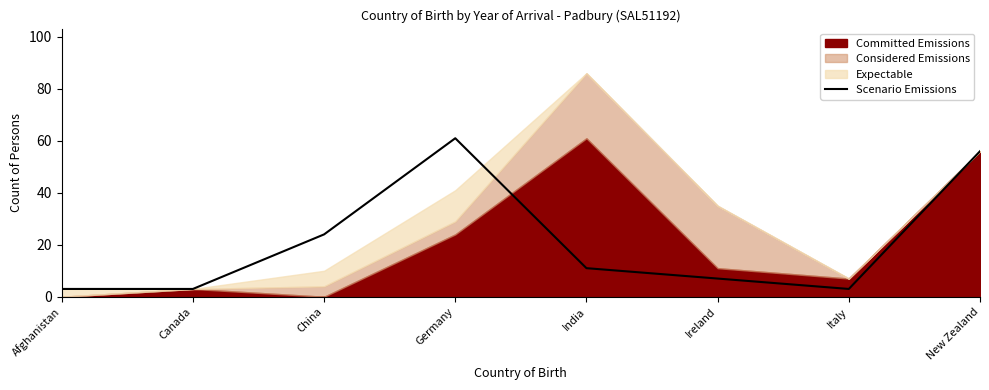

How many interior local peaks (higher than both neighbors) does the data have?

1